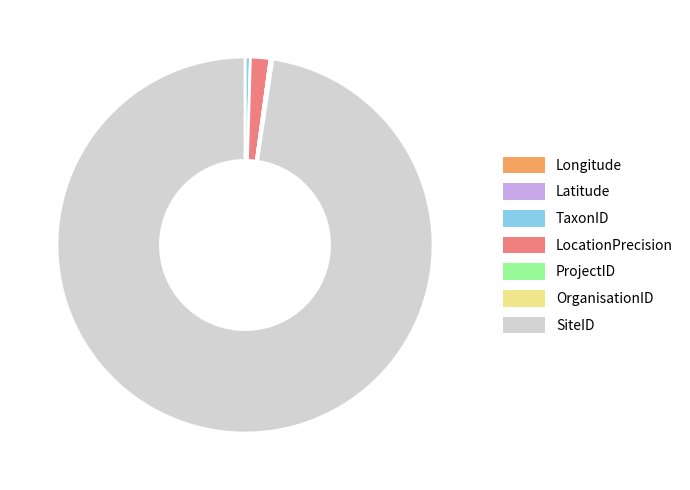

True or false: TaxonID accounts for 0% of the total.

True